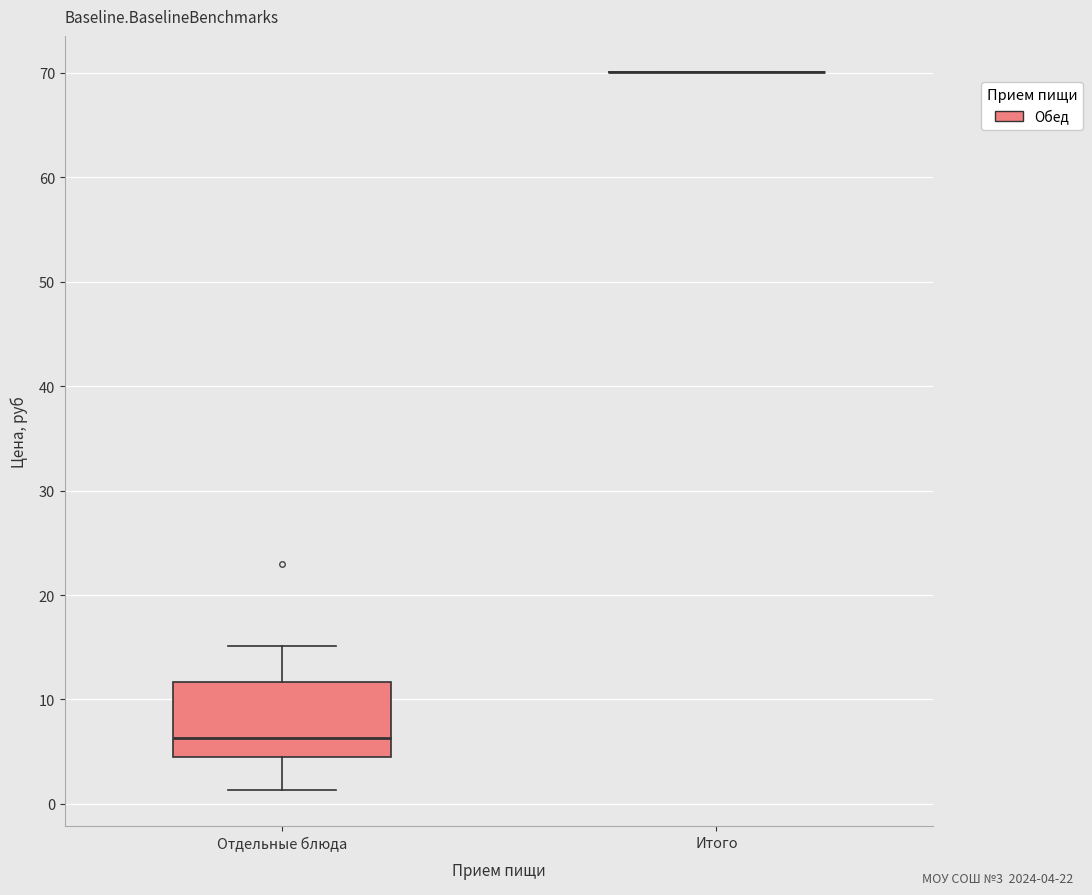

Reading left to right, read every box against the y-axis: the position of its median line, the range the box covers, and the ends of its whiskers. The values are not printed on the chart, so give them approximately, as read against the axis.

Отдельные блюда: median 6, box 5 to 12, whiskers 1 to 15
Итого: box collapsed to a line at 70, whiskers 70 to 70